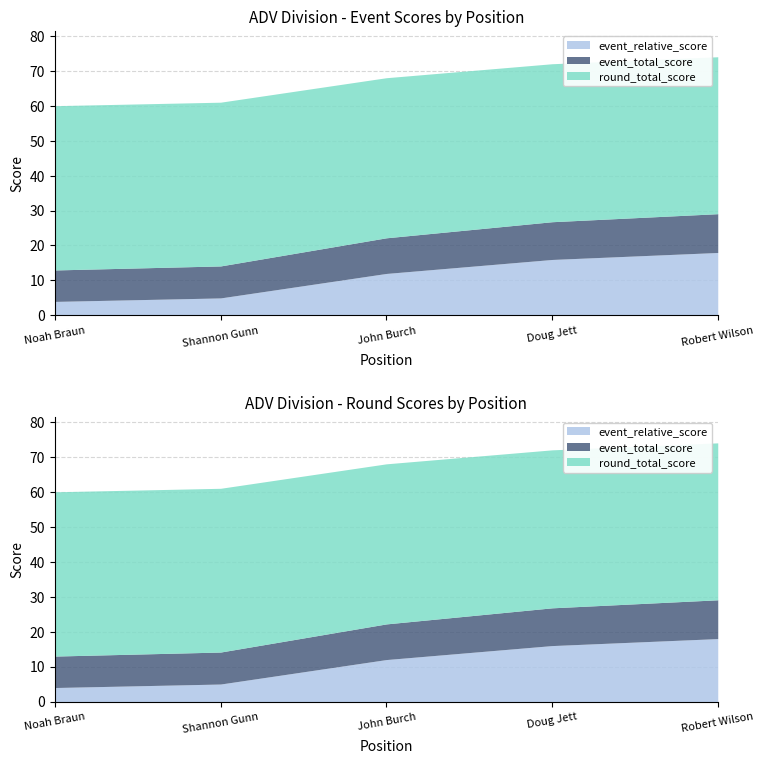

How many data points in event_relative_score are above 12?

2